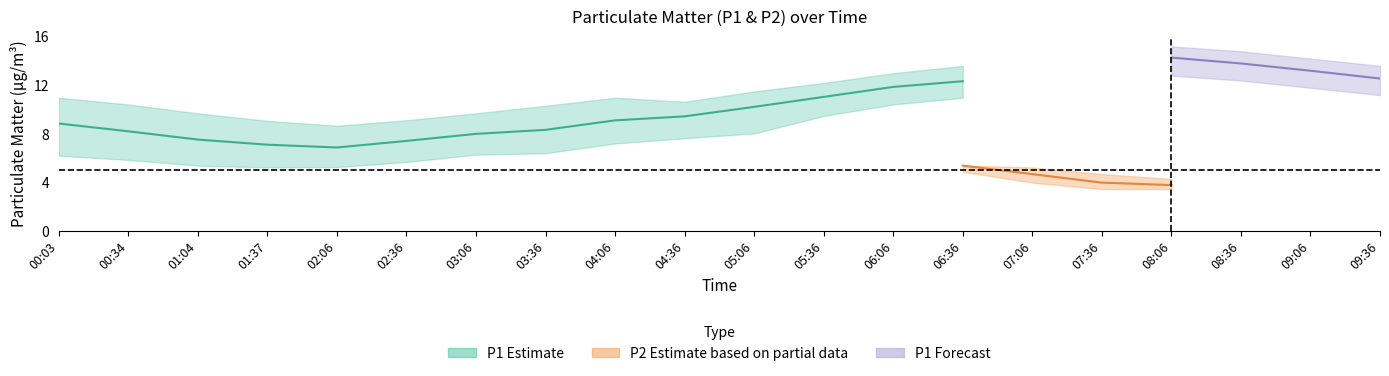

How many interior local peaks does the P1_lower series have?

1